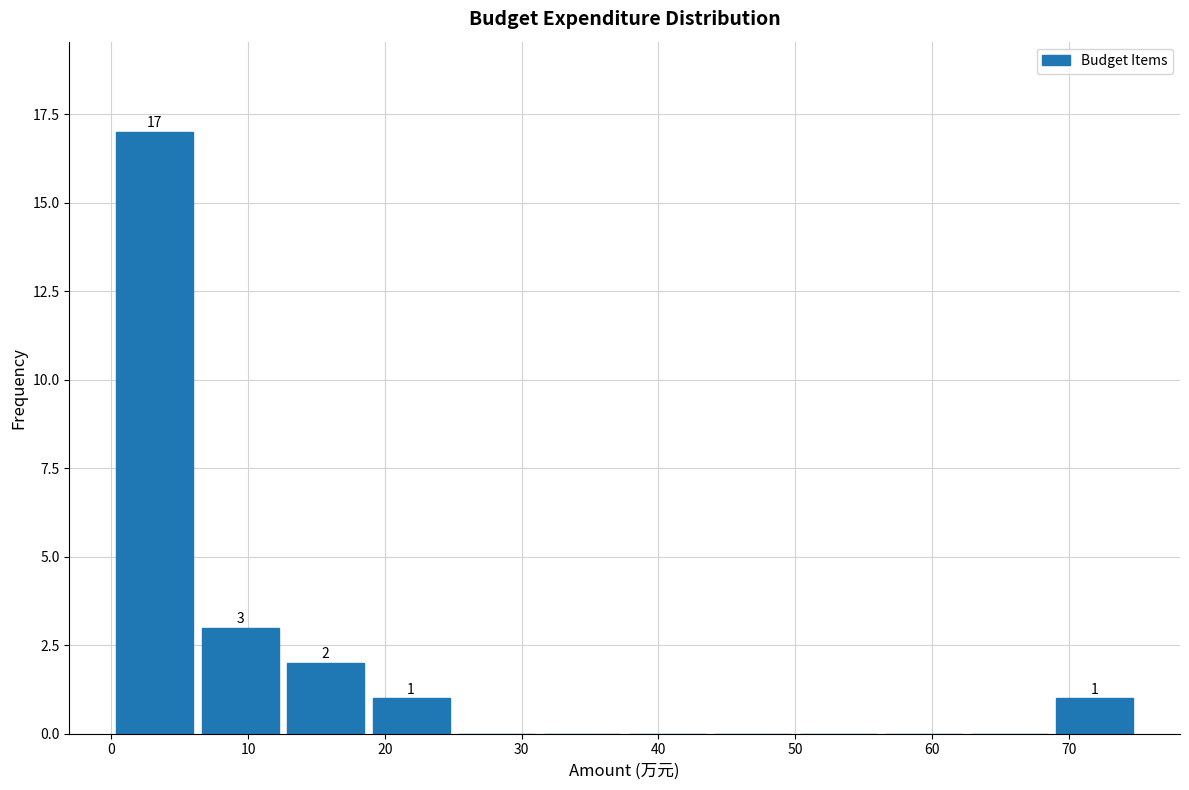

Which range on the x-axis has the tallest bar?

0 to 6